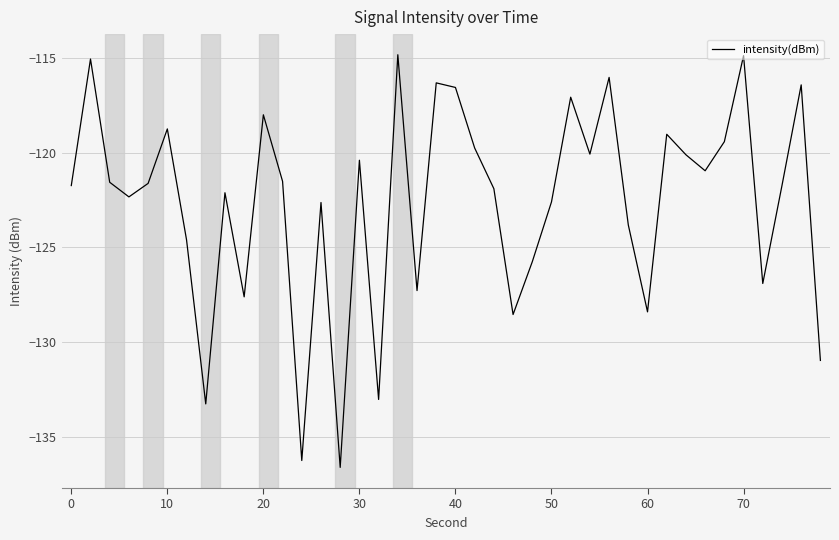

What is the greatest value displayed?

-114.8